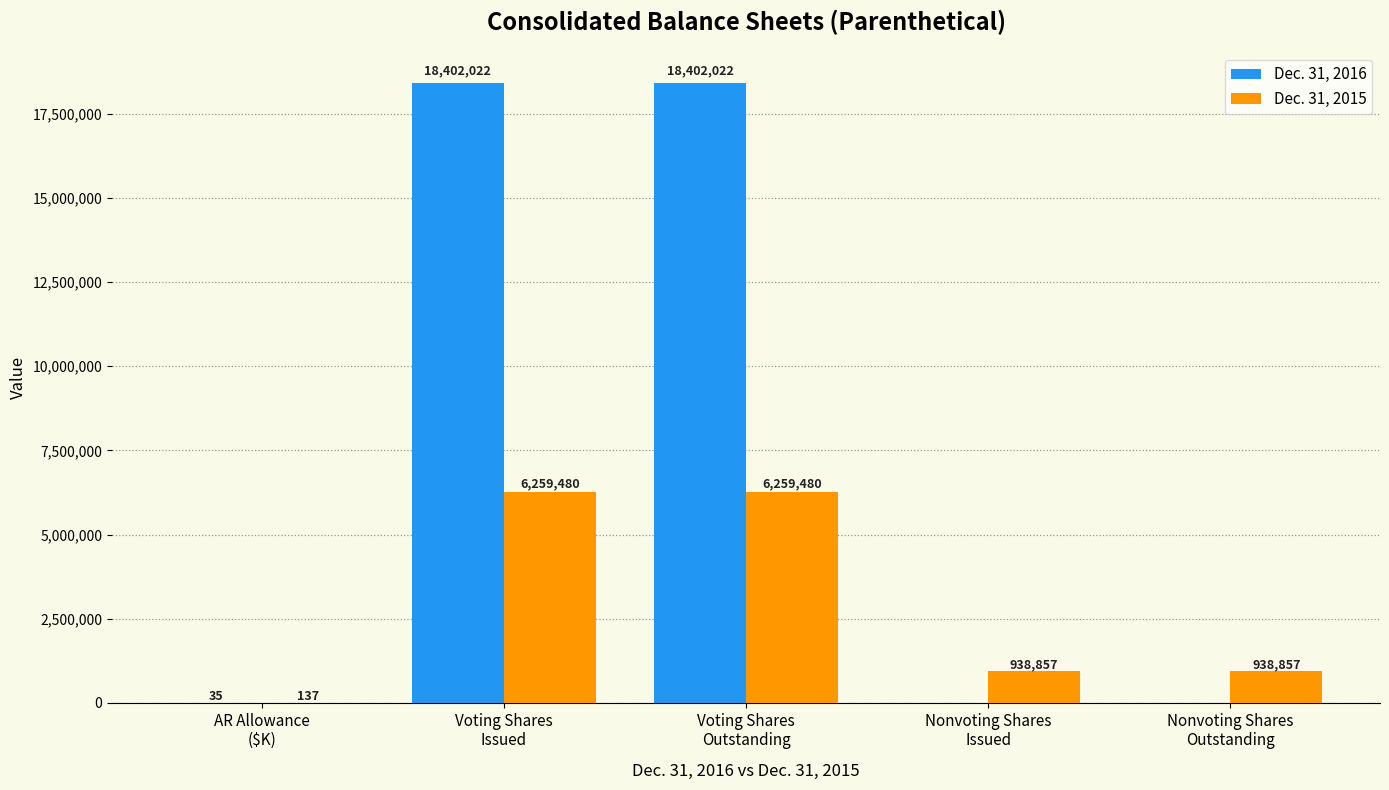

What is the highest value of the Dec. 31, 2016 series?

18402022